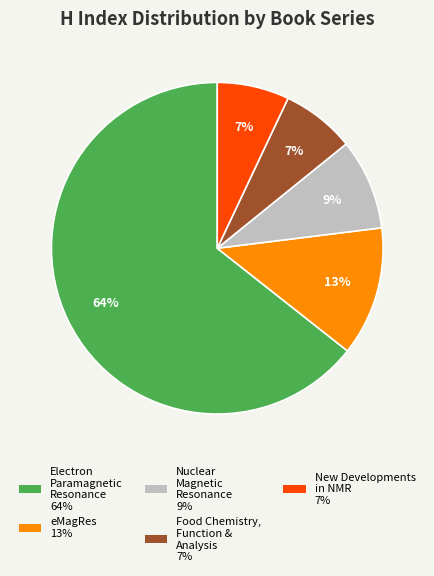

To the nearest percent, what is the average slice percentage?

20%